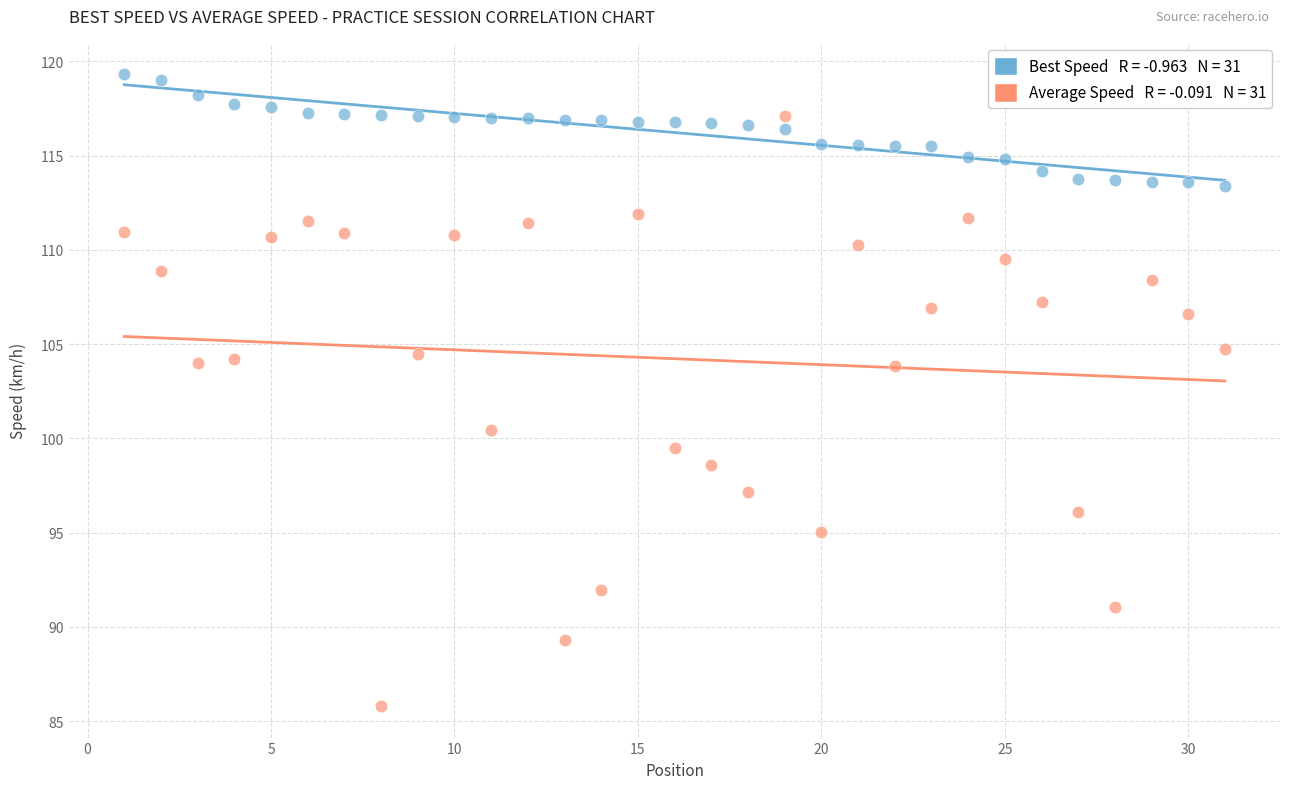

Across all data points, what is the range of X values (max minus min)?

30.0